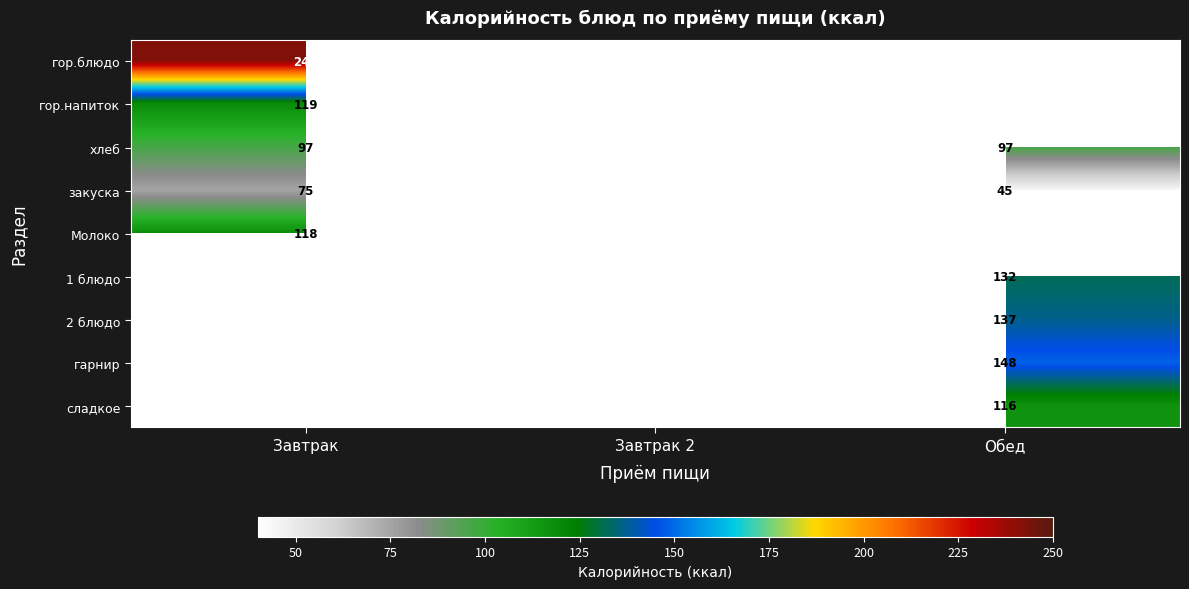

The value of гор.блюдо at Завтрак is 242. True or false?

True